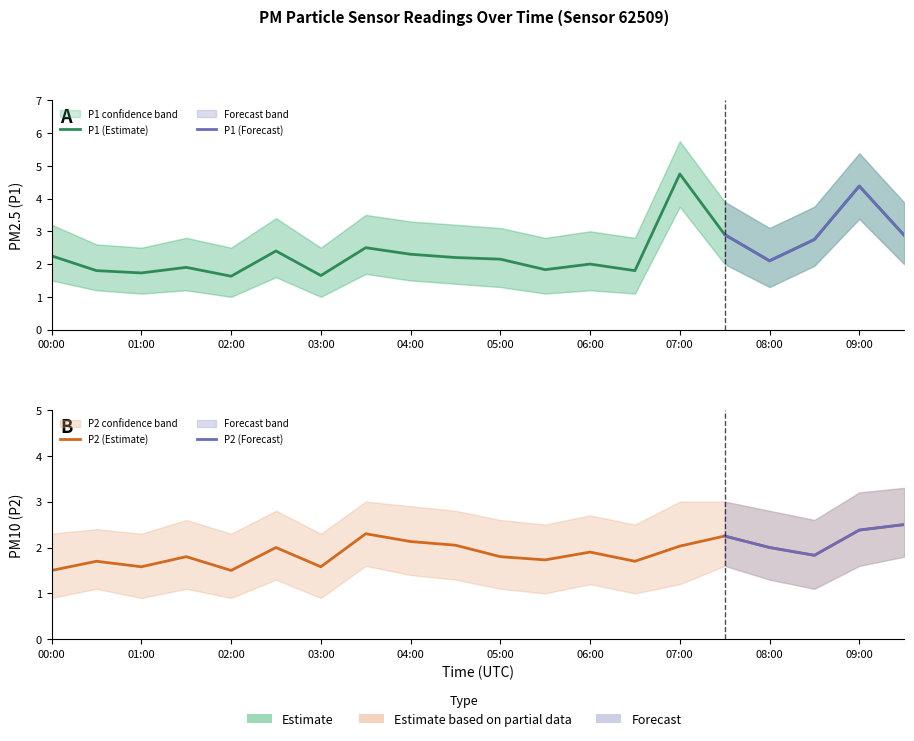

What is the maximum value for P1?

4.8